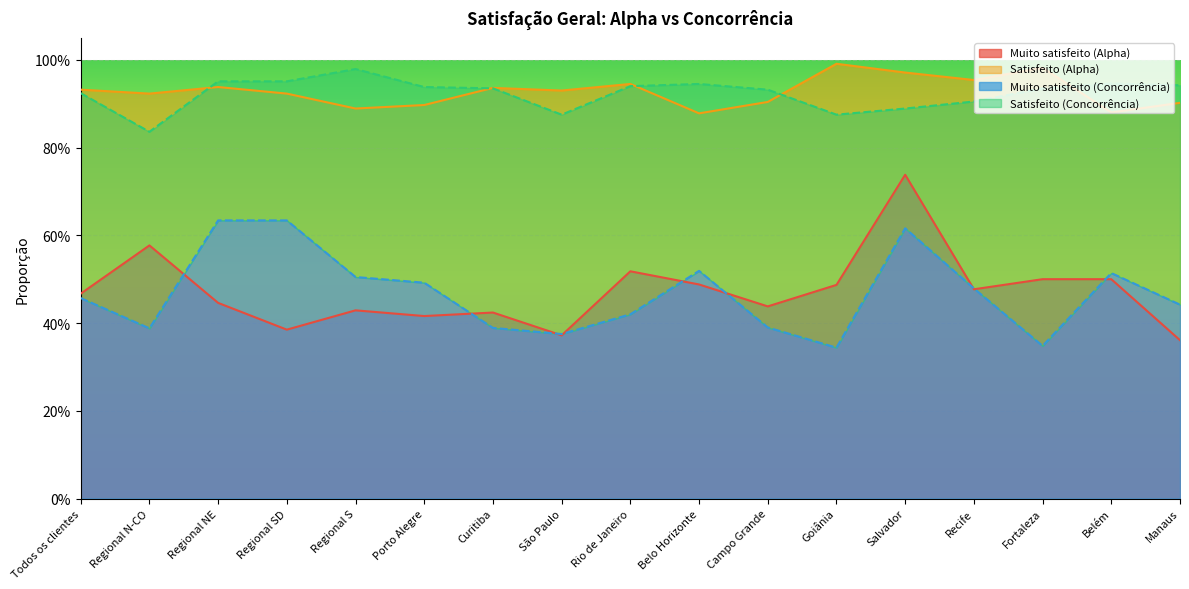

What is the difference between the Muito satisfeito (Alpha) values at São Paulo and Regional NE?

0.1